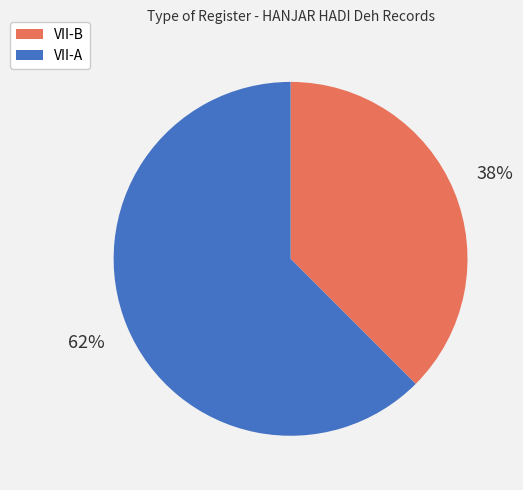

How many slices are in this pie chart?

2